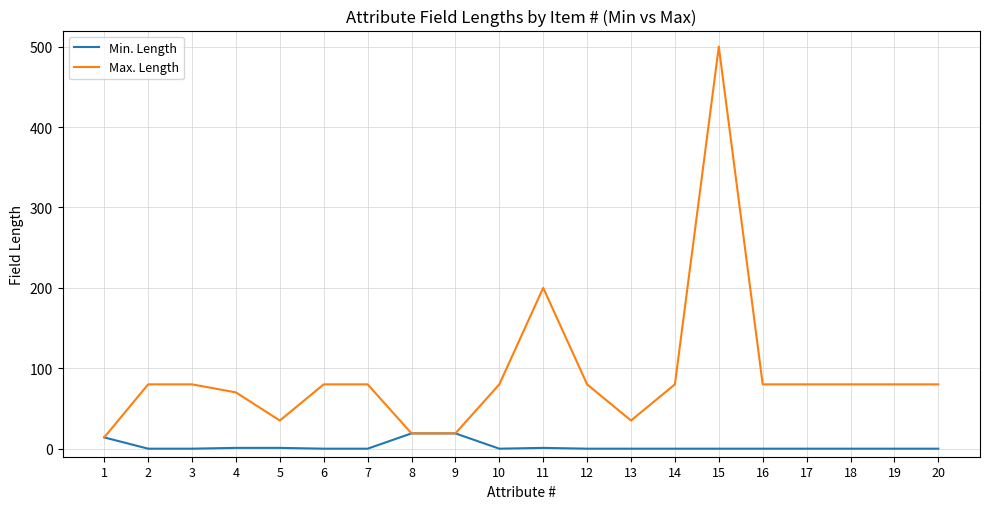

Which series changed the most between 5 and 14?

Max. Length